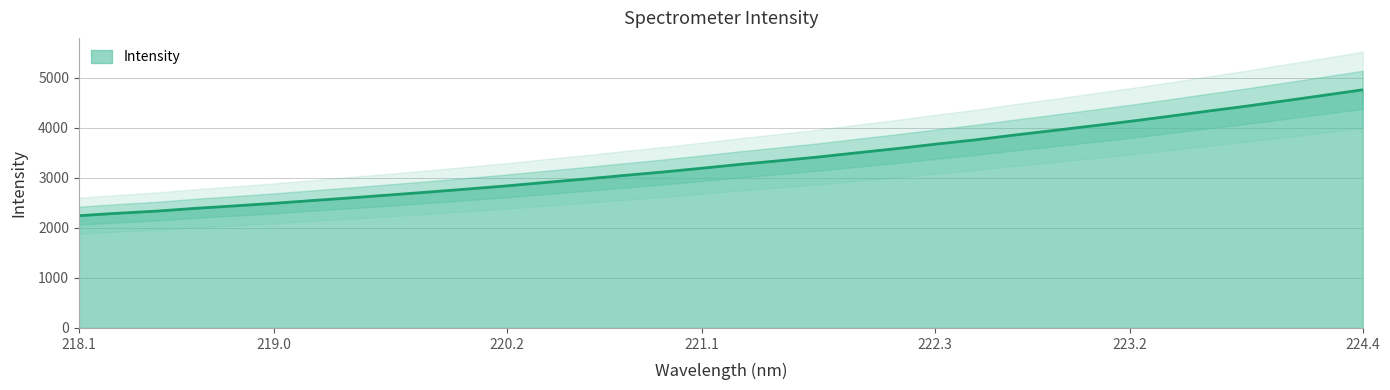

Does the chart display data point markers on the line(s)?

No